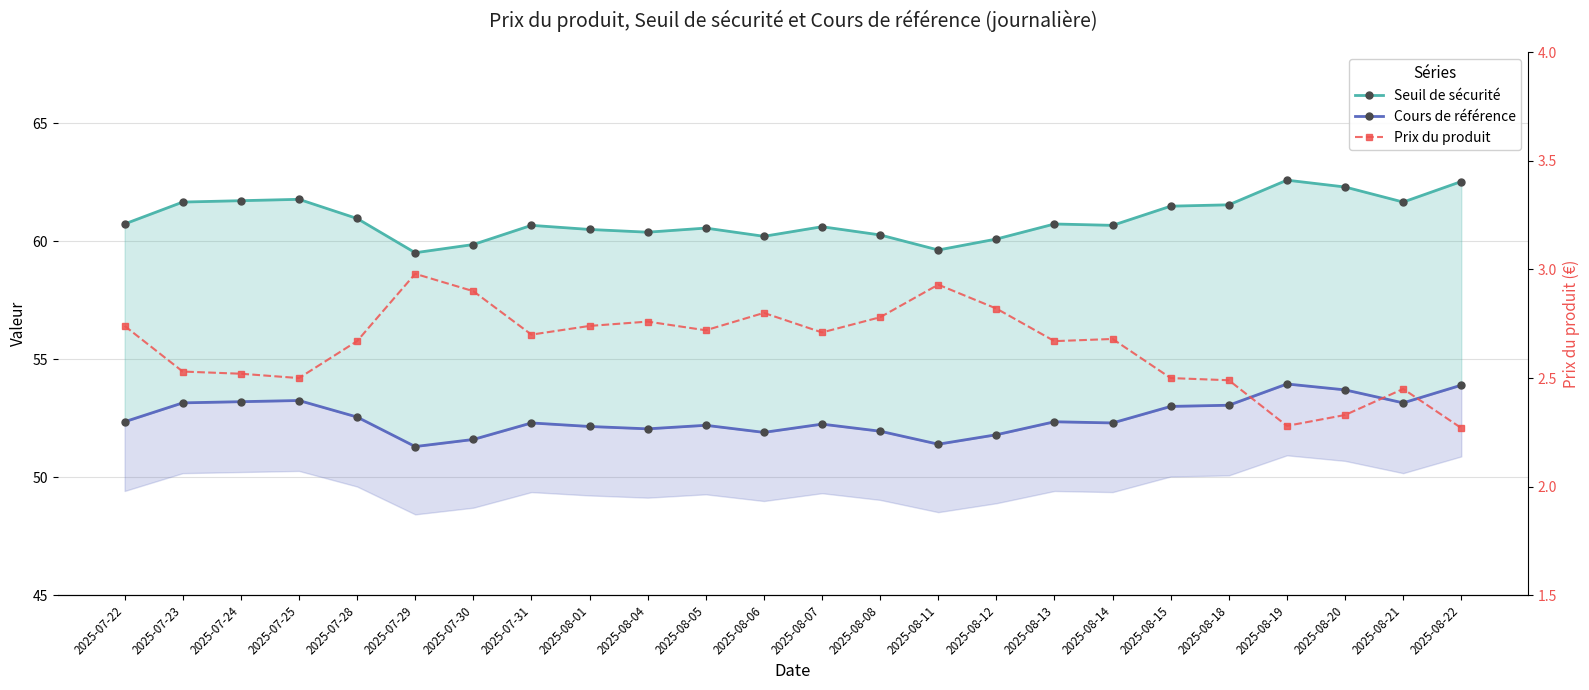

Where is the first local minimum for Cours de référence?

2025-07-29